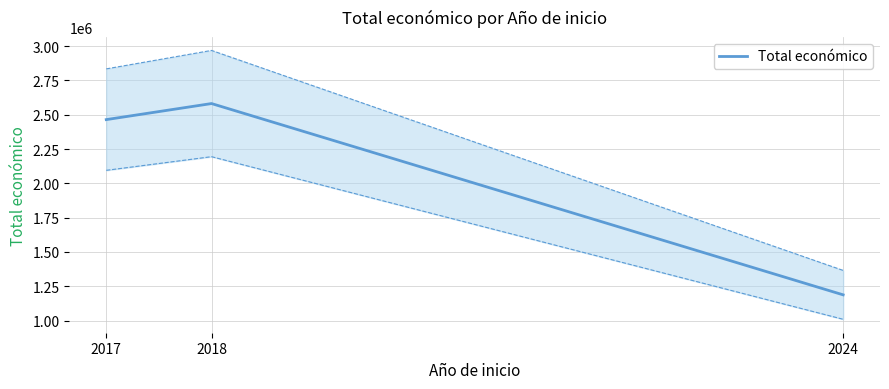

What is the difference between the second highest and minimum values?

1277232